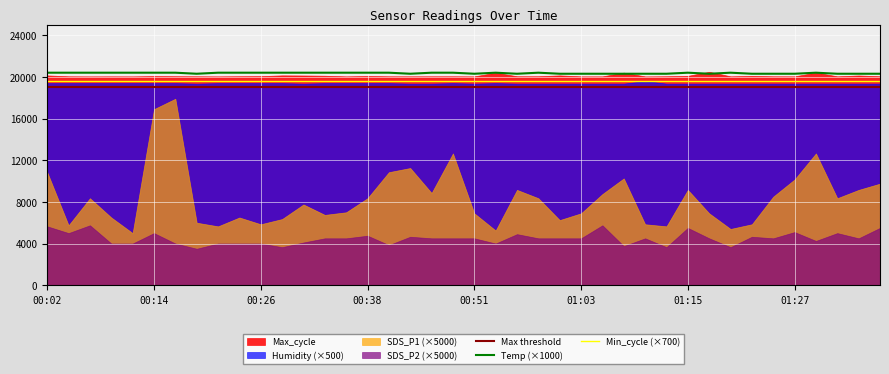

What is the minimum value for Max threshold?

19000